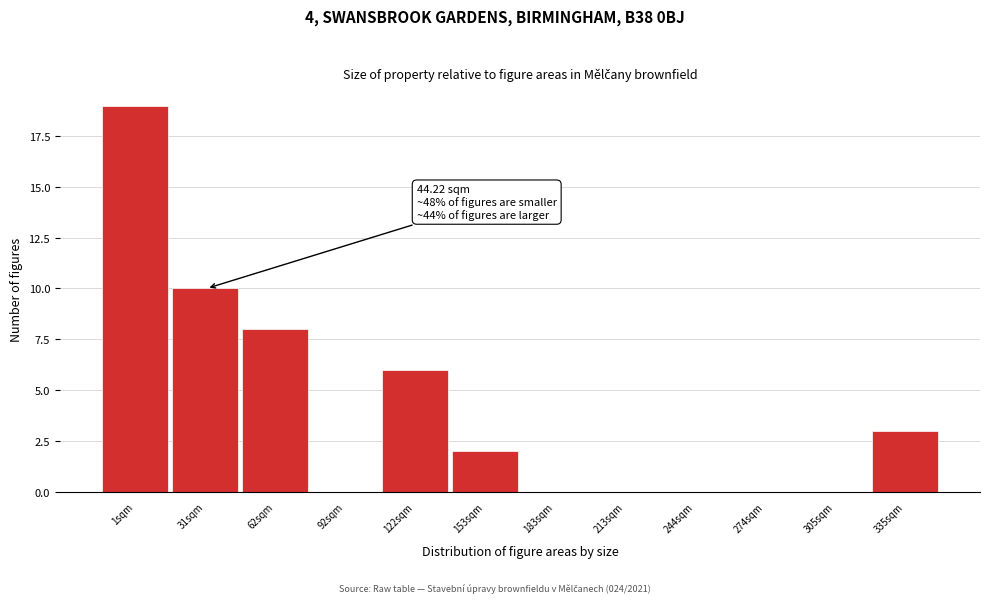

Reading left to right, extract all data points from this chart.

1sqm=19	31sqm=10	62sqm=8	92sqm=0	122sqm=6	153sqm=2	183sqm=0	213sqm=0	244sqm=0	274sqm=0	305sqm=0	335sqm=3